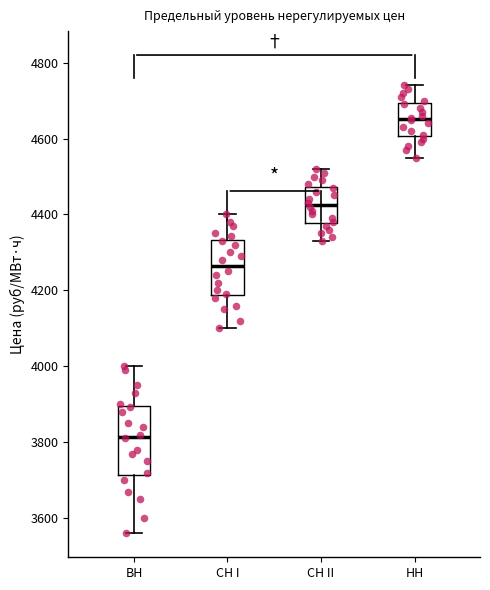

Comparing the boxes themselves (not the whiskers), which one is the tallest?

ВН